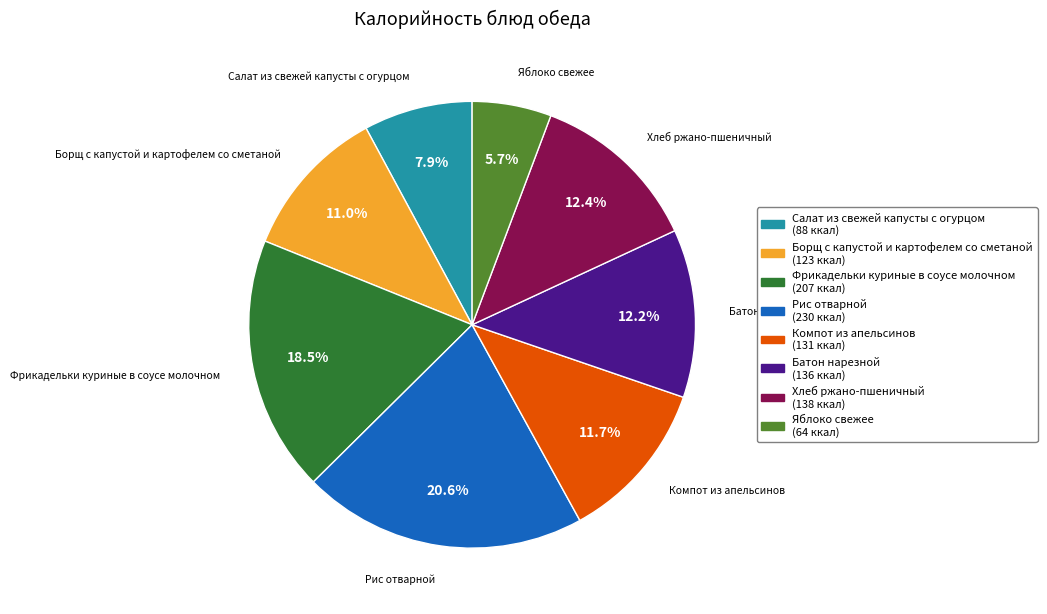

What percentage is the Хлеб ржано-пшеничный slice, to the nearest percent?

12%